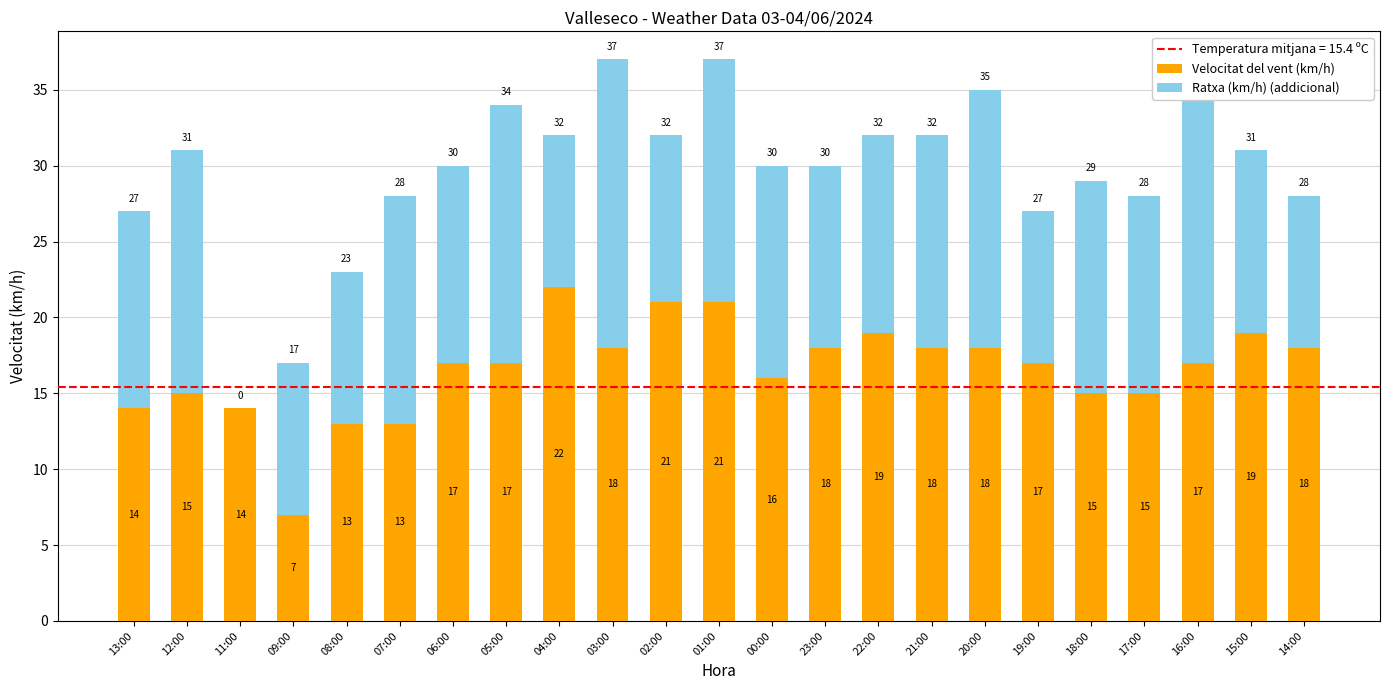

Read the Velocitat del vent (km/h) value at 11:00.

14